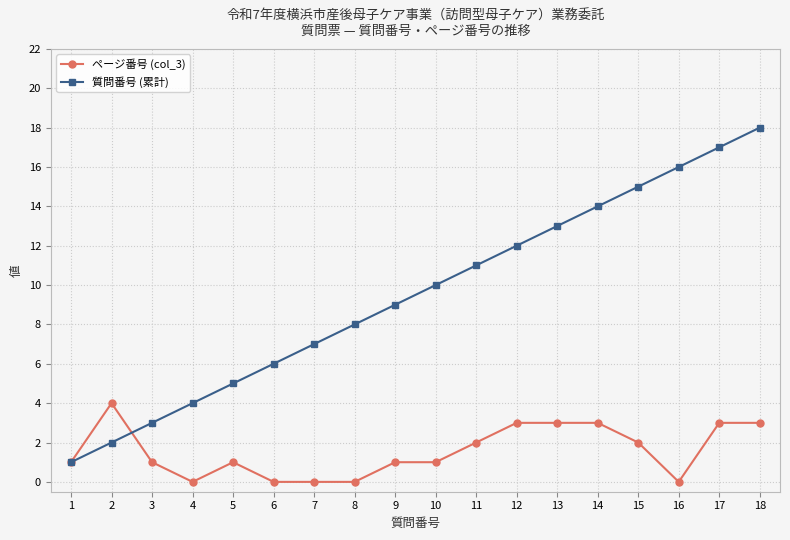

Where is the first local maximum for ページ番号 (col_3)?

2